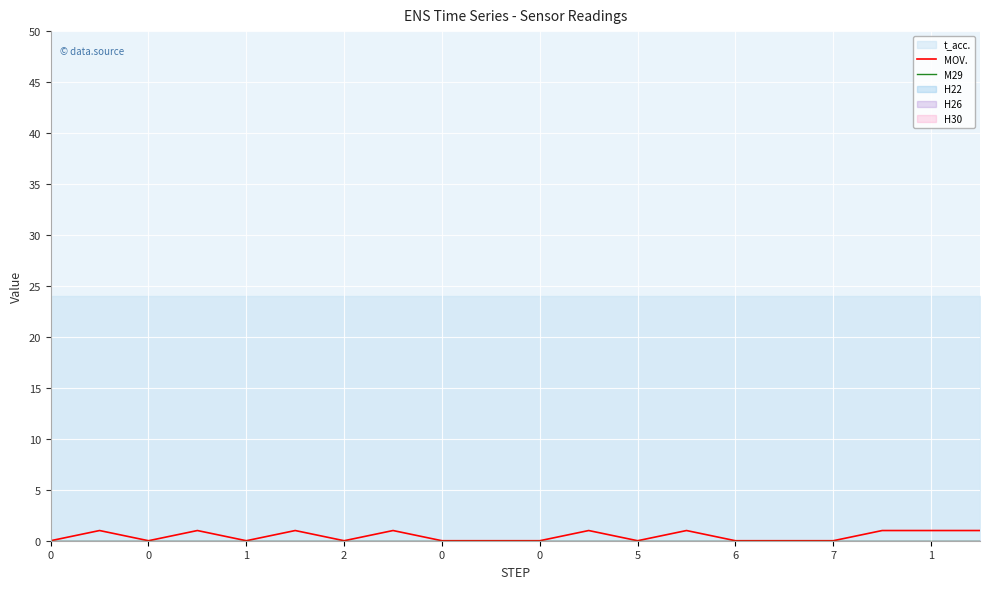

Reading left to right, extract all data points from this chart.

MOV.: 0	1	0	1	0	1	0	1	0	0	0	1	0	1	0	0	0	1	1	1
M29: 0	0	0	0	0	0	0	0	0	0	0	0	0	0	0	0	0	0	0	0